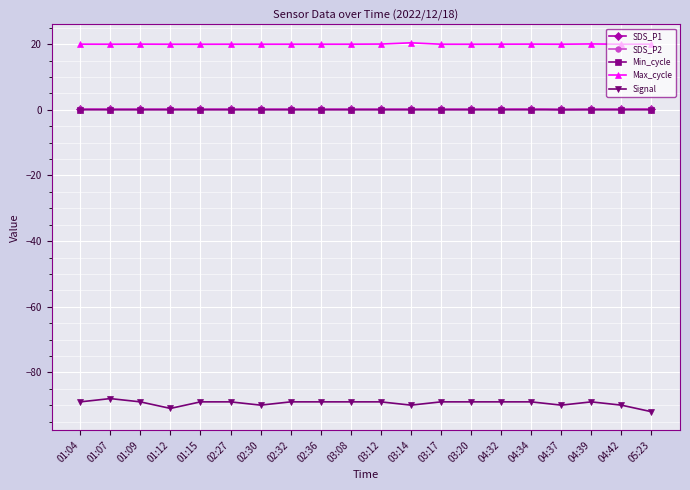

Which series has the largest total across all categories?

Max_cycle